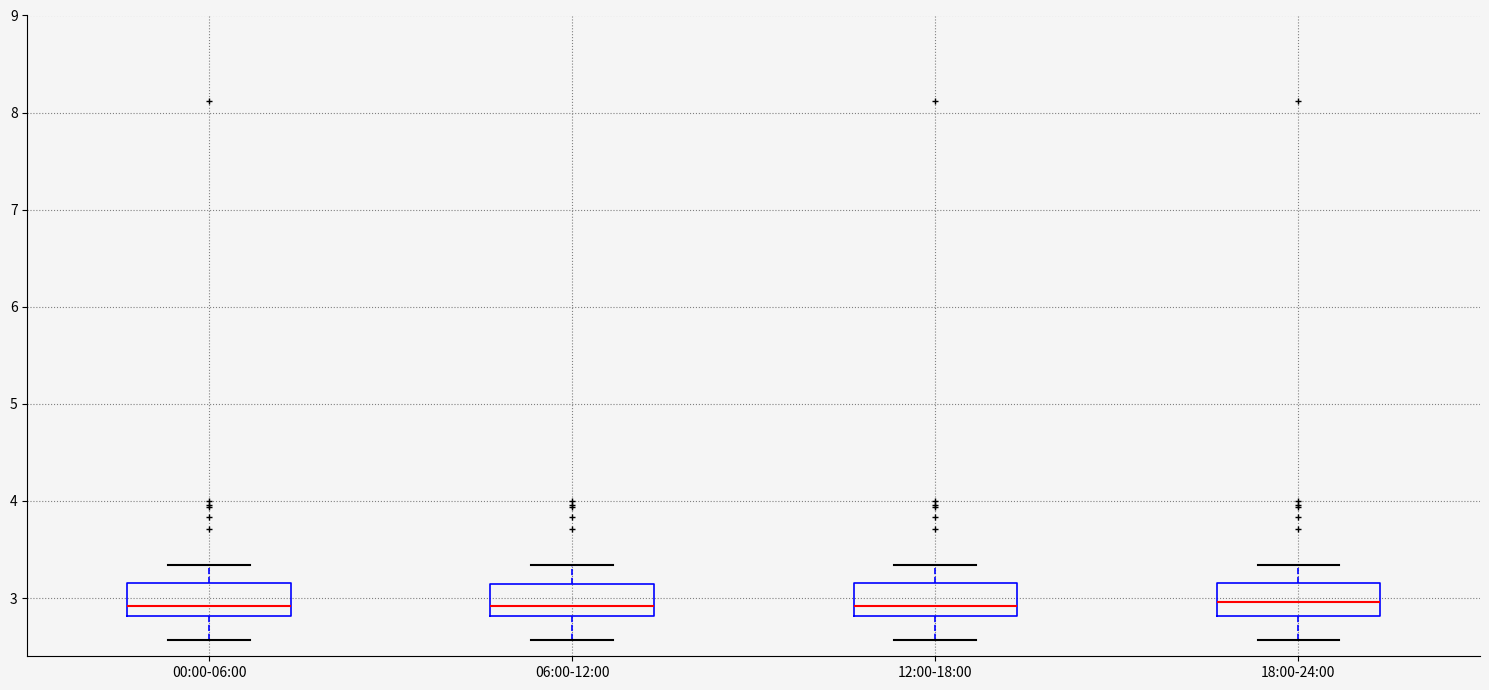

Reading left to right, transcribe this box plot: for each box, give where its median line is, the range the box spans, and where its two whiskers end, as read against the y-axis. The values are not printed on the chart, so give them approximately, as read against the axis.

00:00-06:00: median 2.9, box 2.8 to 3.2, whiskers 2.6 to 3.3
06:00-12:00: median 2.9, box 2.8 to 3.1, whiskers 2.6 to 3.3
12:00-18:00: median 2.9, box 2.8 to 3.2, whiskers 2.6 to 3.3
18:00-24:00: median 3.0, box 2.8 to 3.2, whiskers 2.6 to 3.3